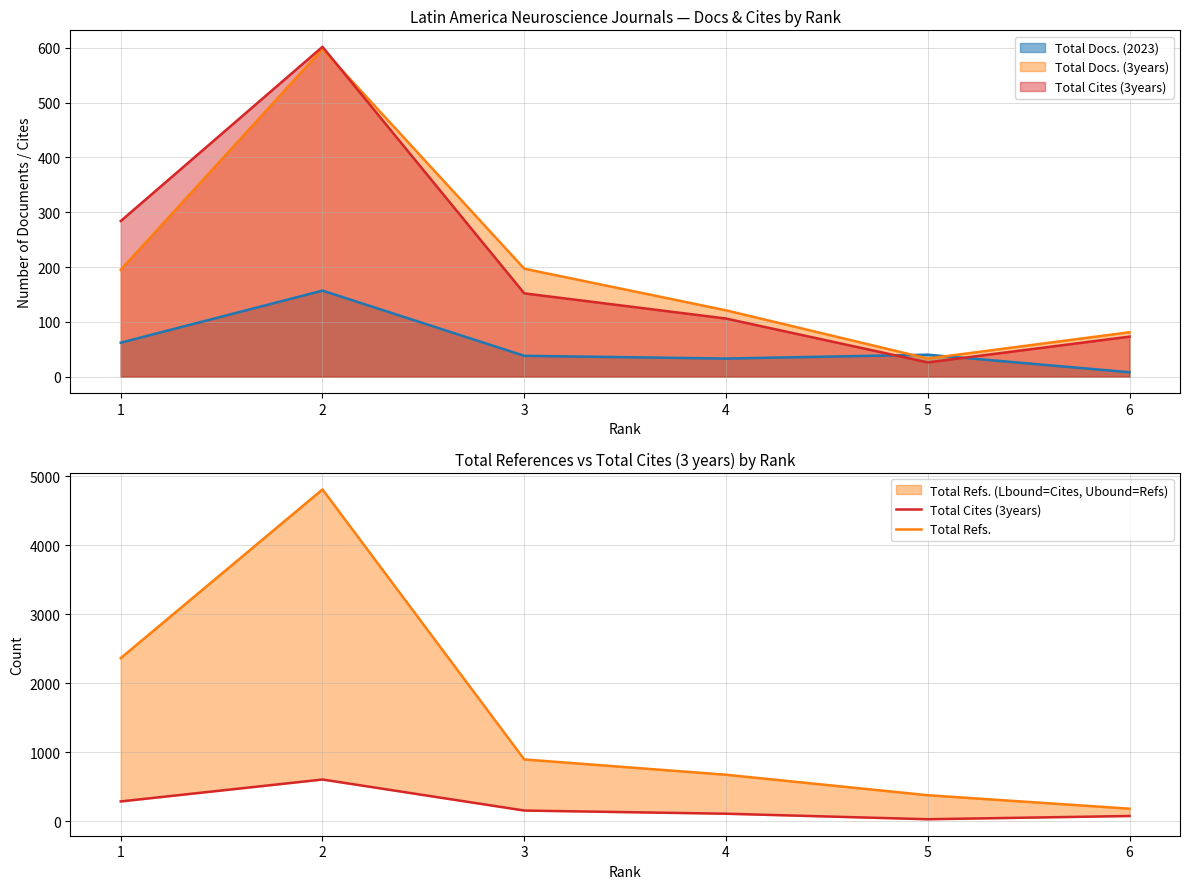

What is the value of the Total Cites (3years) point at the 3rd from the left?

152